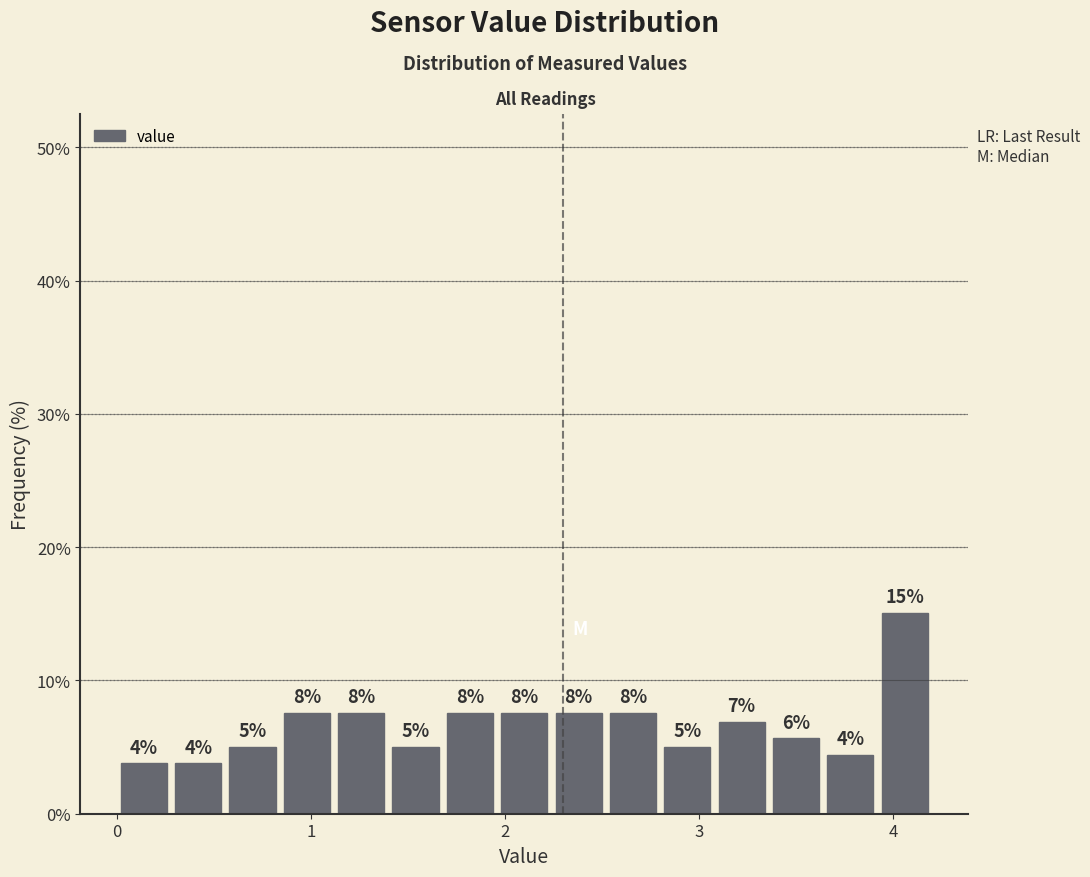

Read against the x-axis, roughly where is the centre of the tallest bar?

4.1